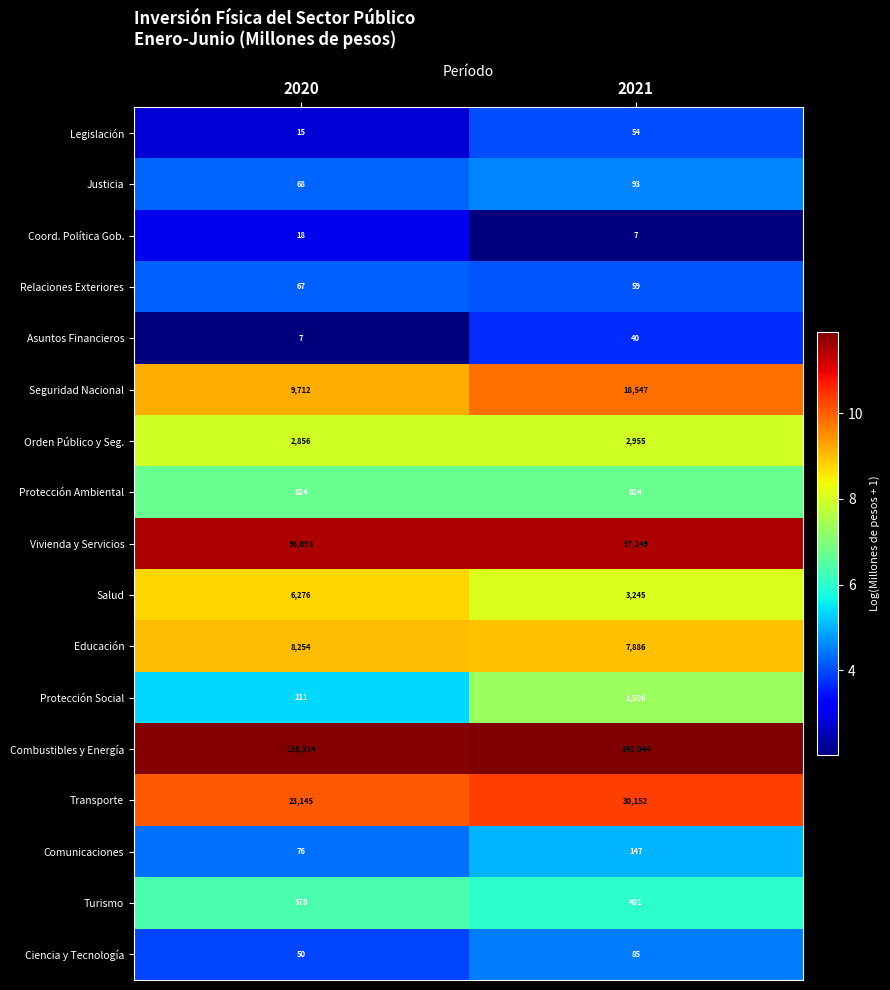

The Seguridad Nacional series shows 9712 at 2020. True or false?

True